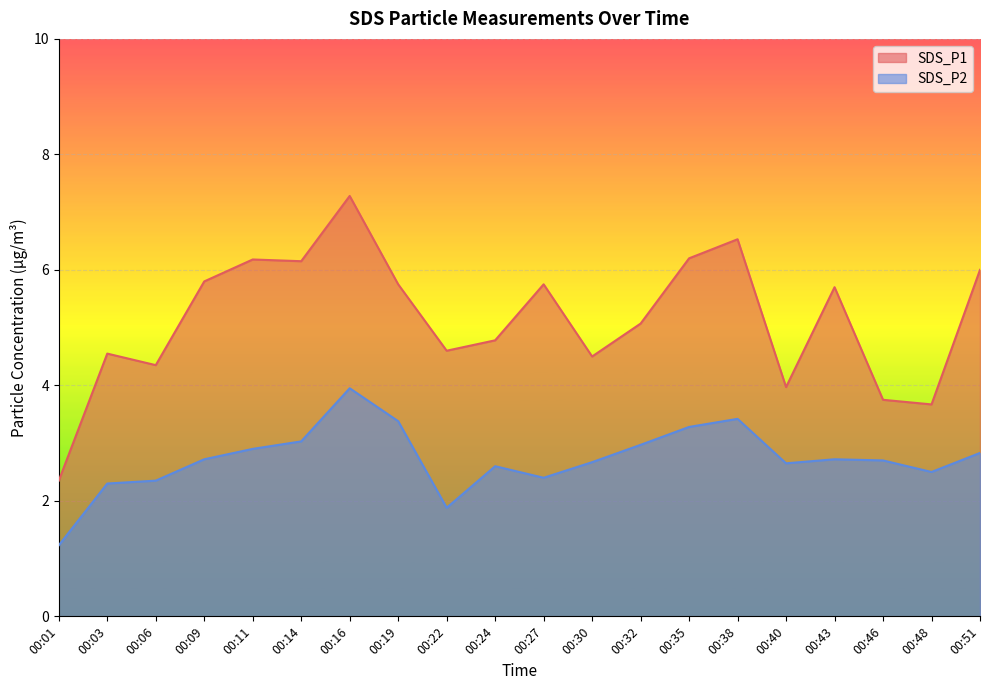

At which category is the sum across all series the highest?

00:16